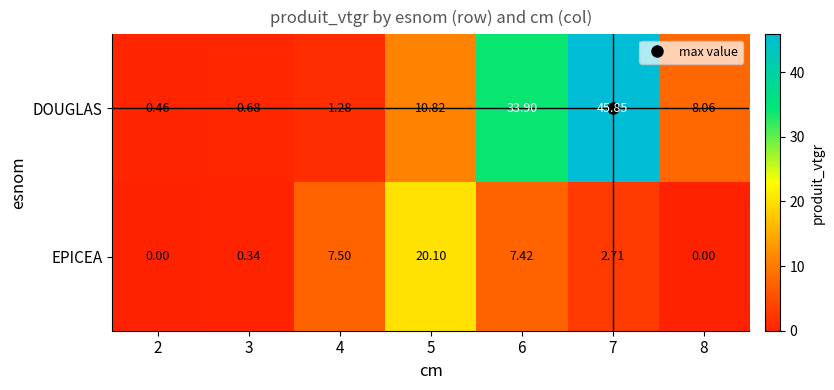

At 8, list the series in order from smallest to largest.

EPICEA, DOUGLAS